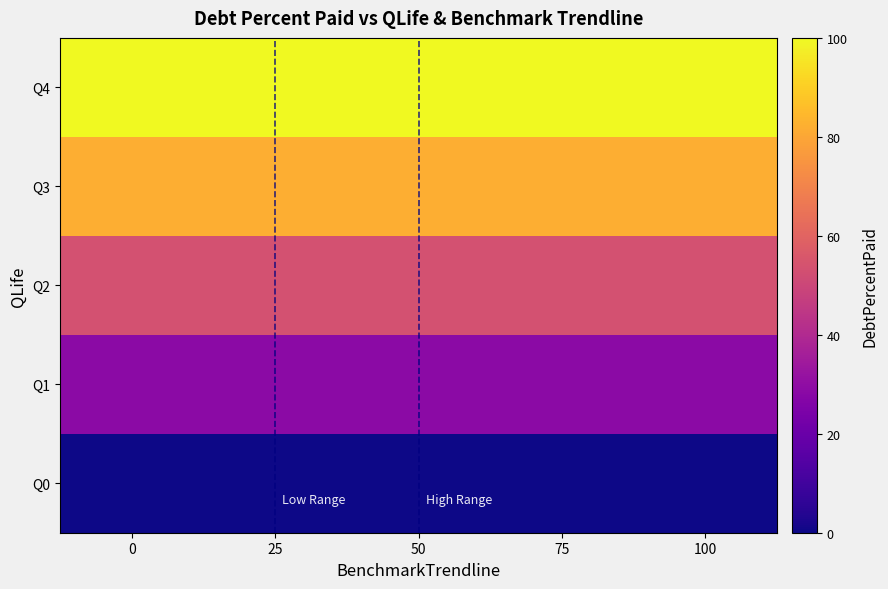

Which series has the largest range (max minus min)?

Q0